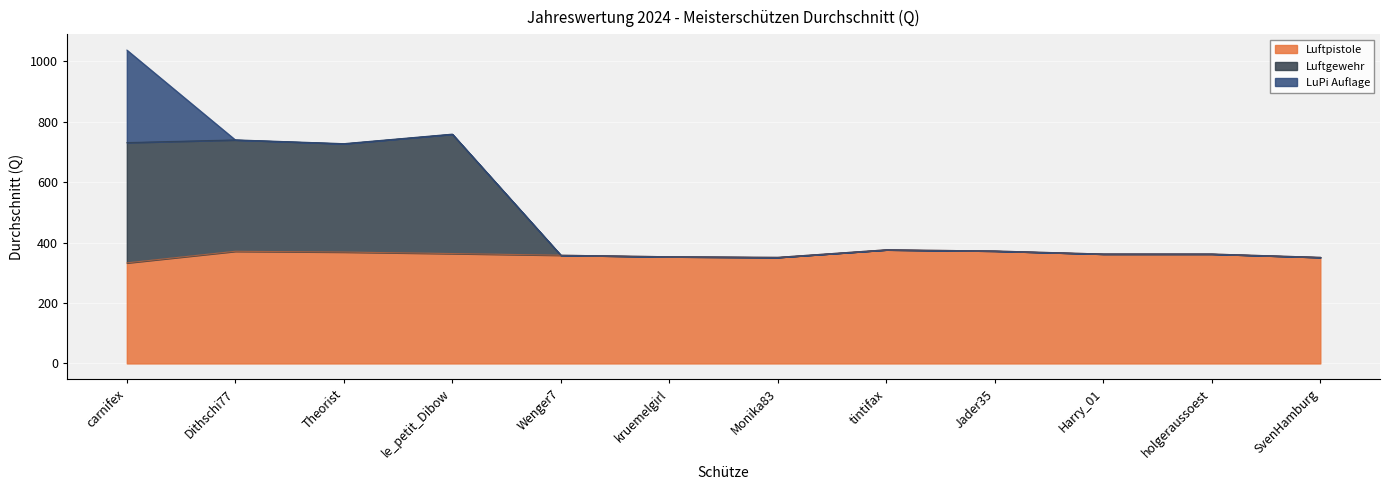

At which category is the sum across all series the highest?

carnifex